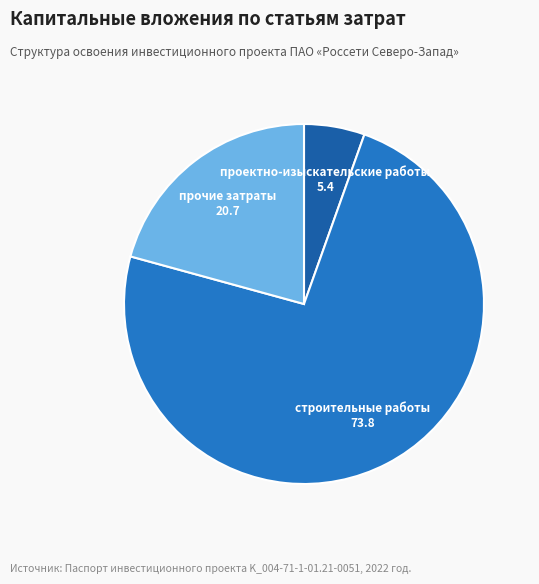

How many slices are in this pie chart?

3